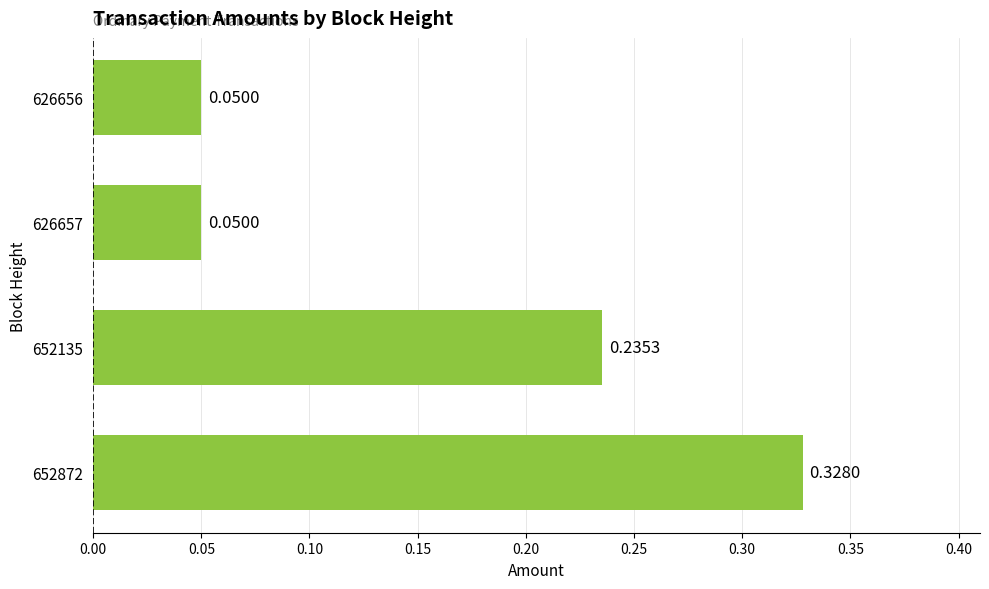

Which has a higher value, 626656 or 652135?

652135